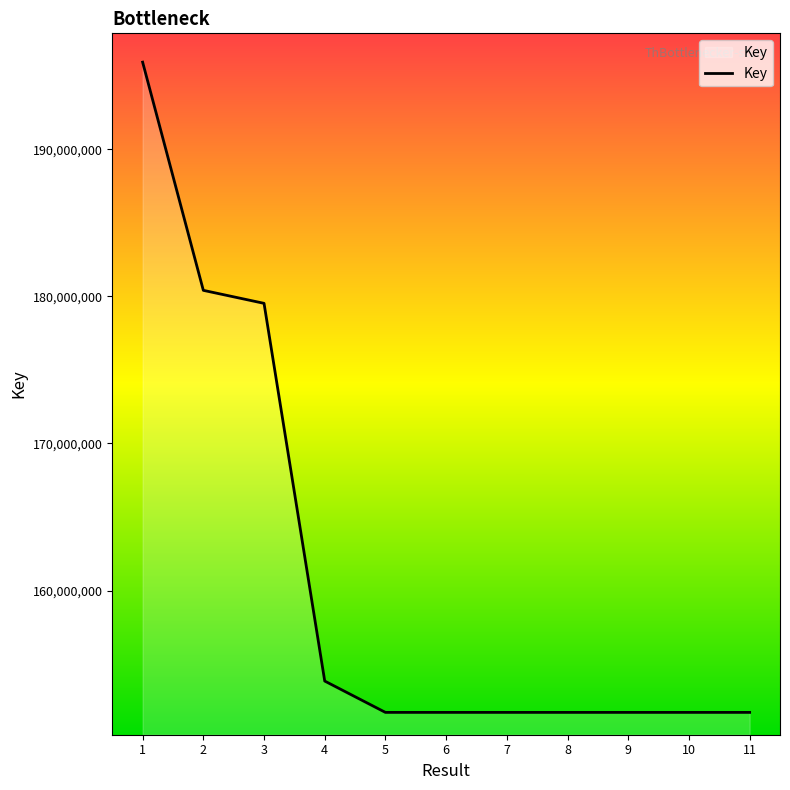

How many lines are shown in the chart?

1